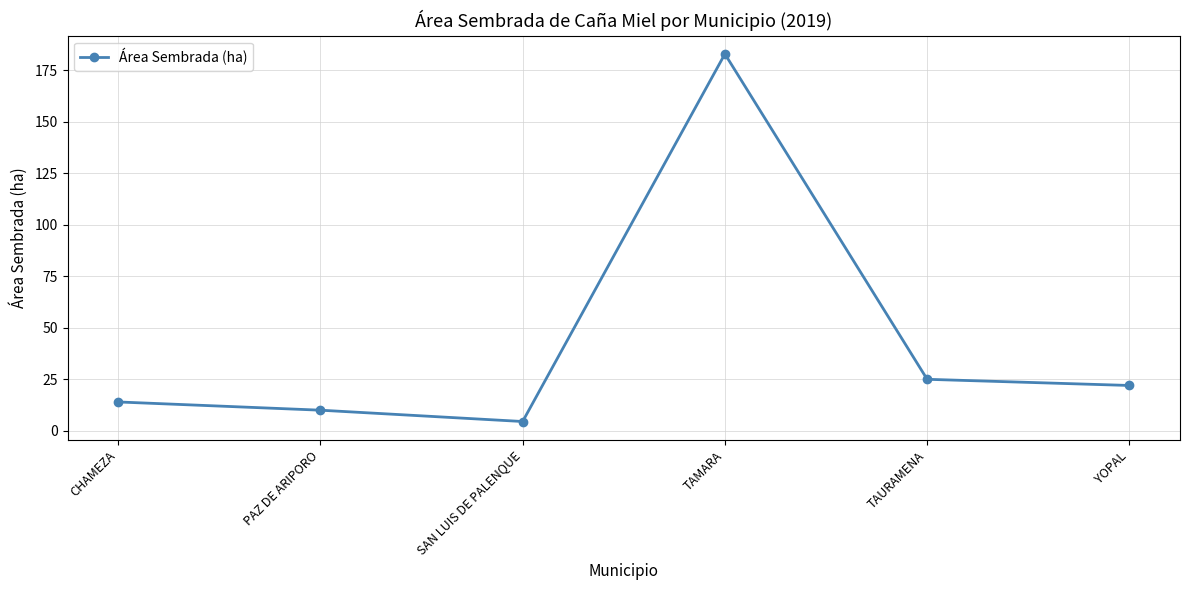

What is the label of the 3rd point from the left?

SAN LUIS DE PALENQUE